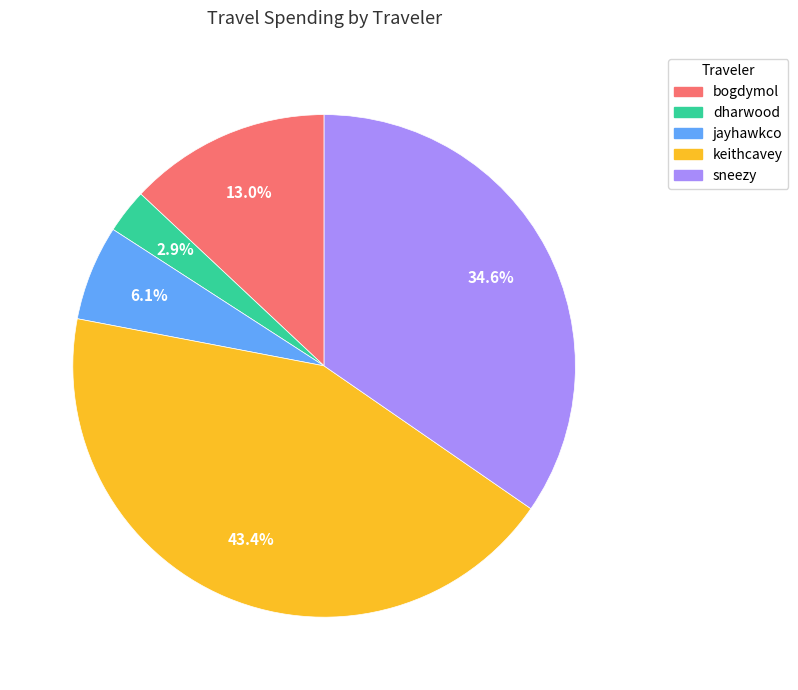

Rank the categories by value from lowest to highest.

dharwood, jayhawkco, bogdymol, sneezy, keithcavey